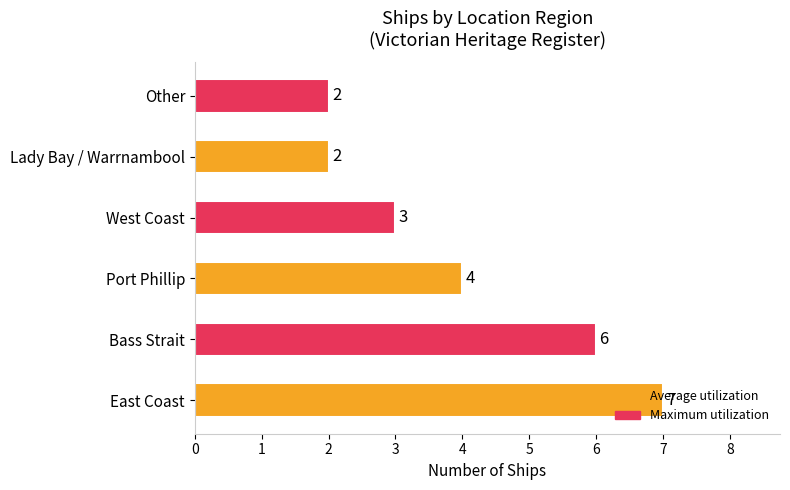

What is the sum of all values?

24